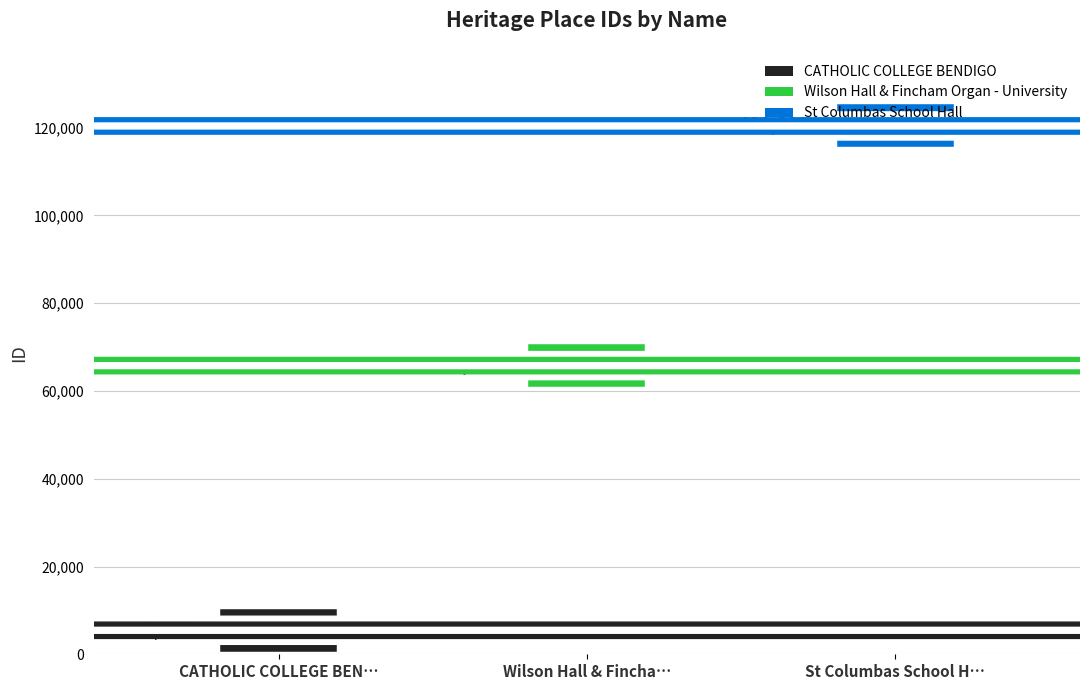

Does the chart contain stacked bars?

No